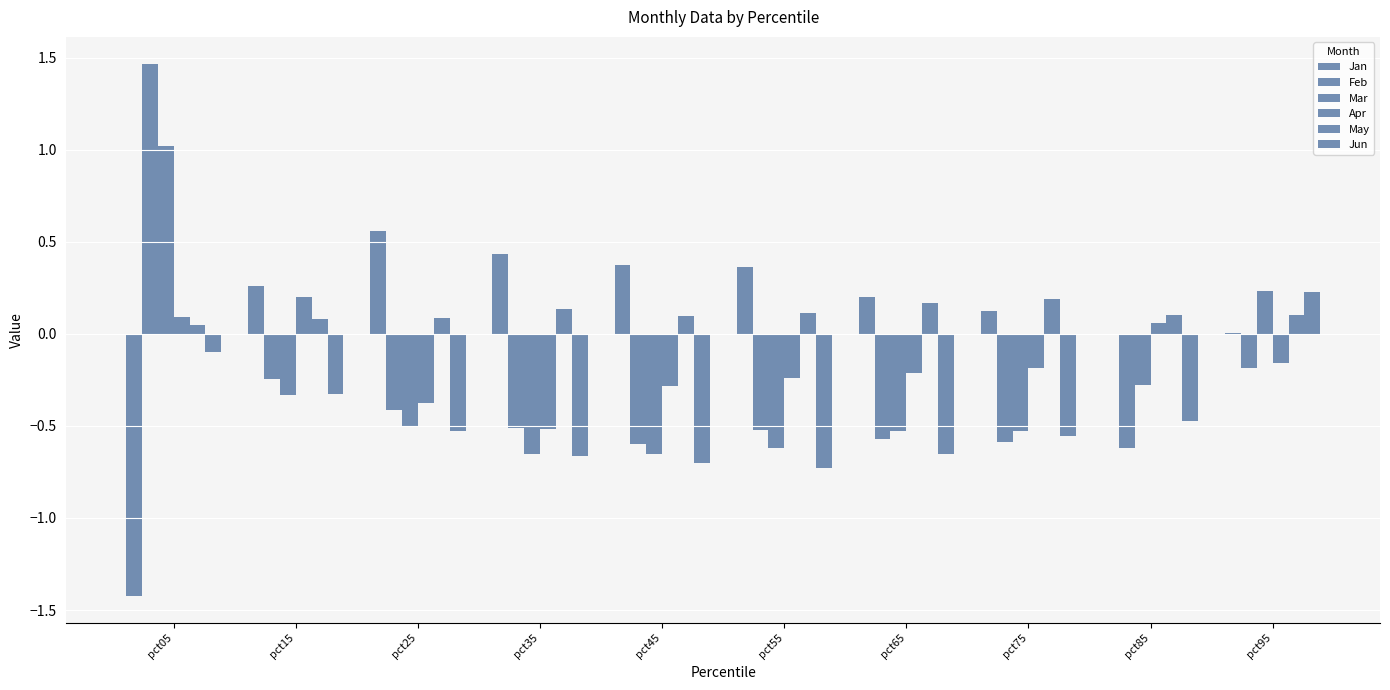

List the series in order of their peak value, lowest first.

May, Apr, Jun, Jan, Mar, Feb